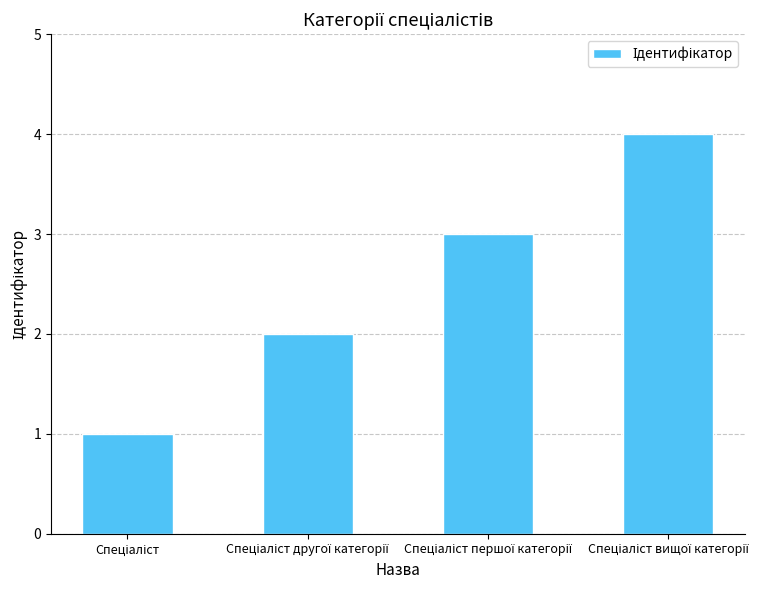

How many data points are less than 3?

2